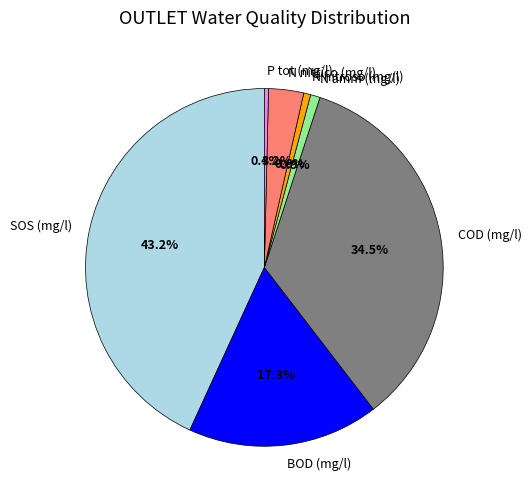

What is the total percentage of COD (mg/l) and N amm (mg/l)?

35.4%